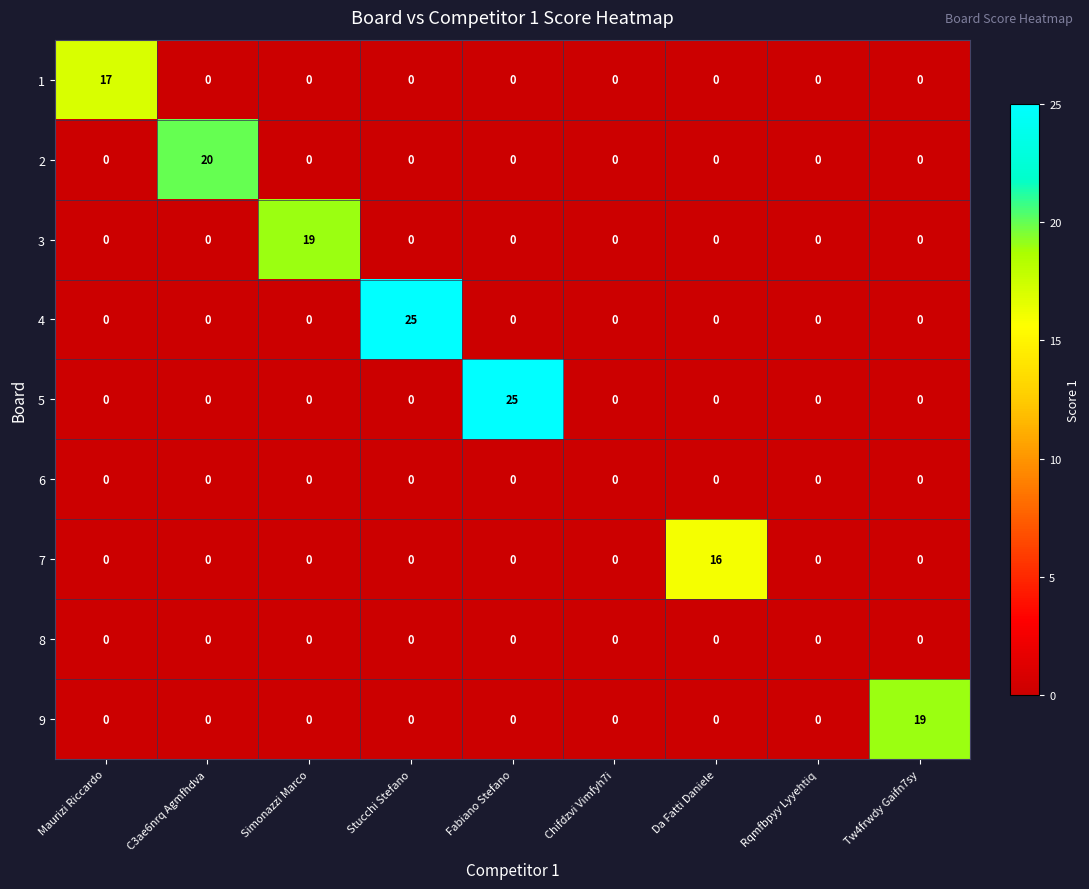

Which category has the highest value in the 2 series?

C3ae6nrq Agmfhdva